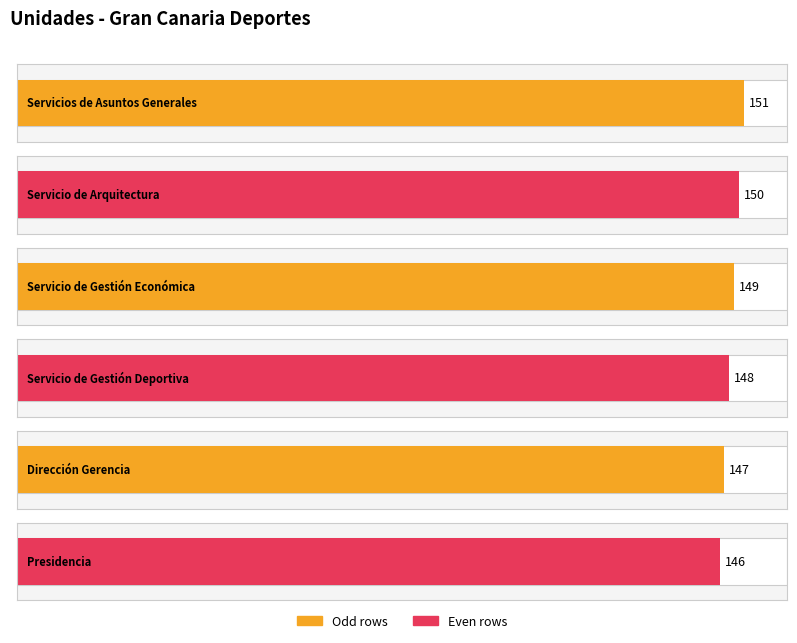

What is the difference between the values at Presidencia and Dirección Gerencia?

1